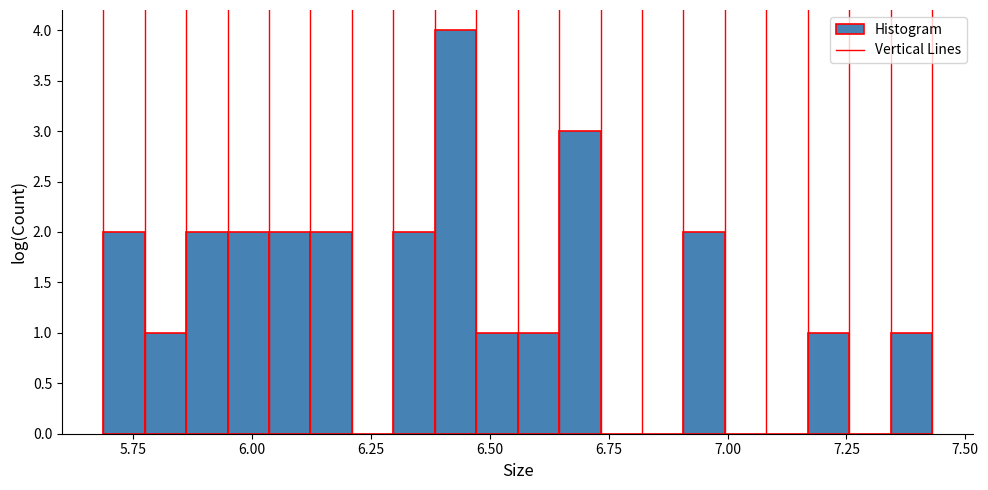

Read against the x-axis, roughly where is the centre of the tallest bar?

6.45